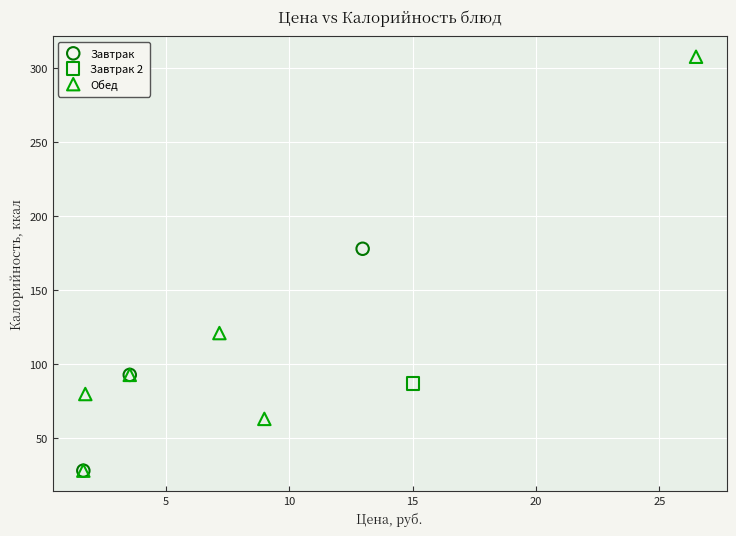

What are all the series names shown in the legend?

Завтрак, Завтрак 2, Обед